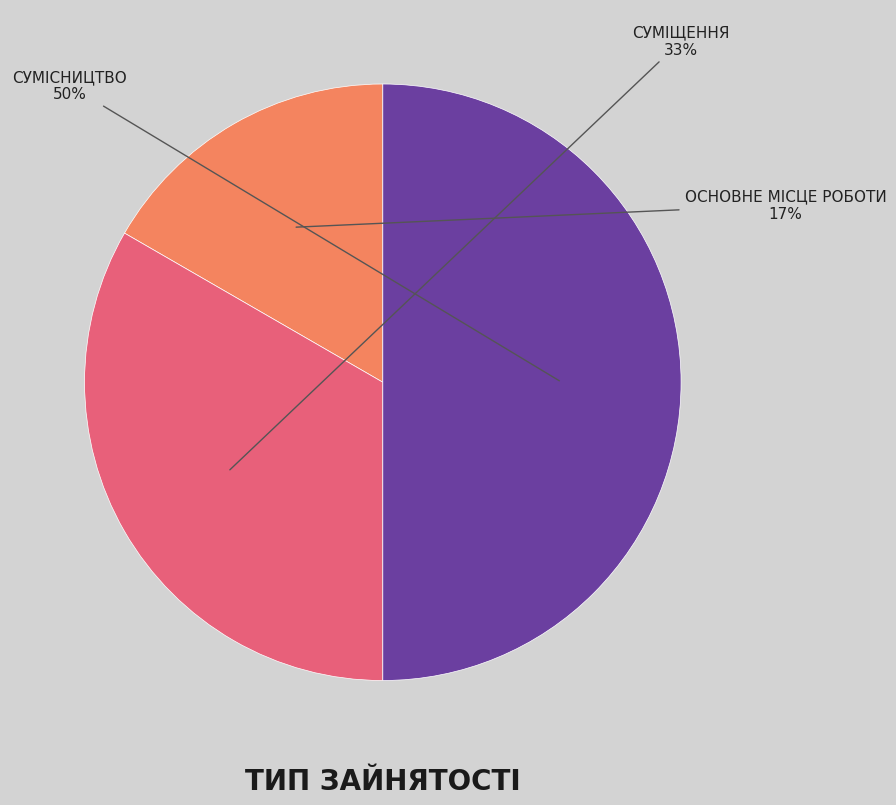

Count the number of slices in the pie.

3